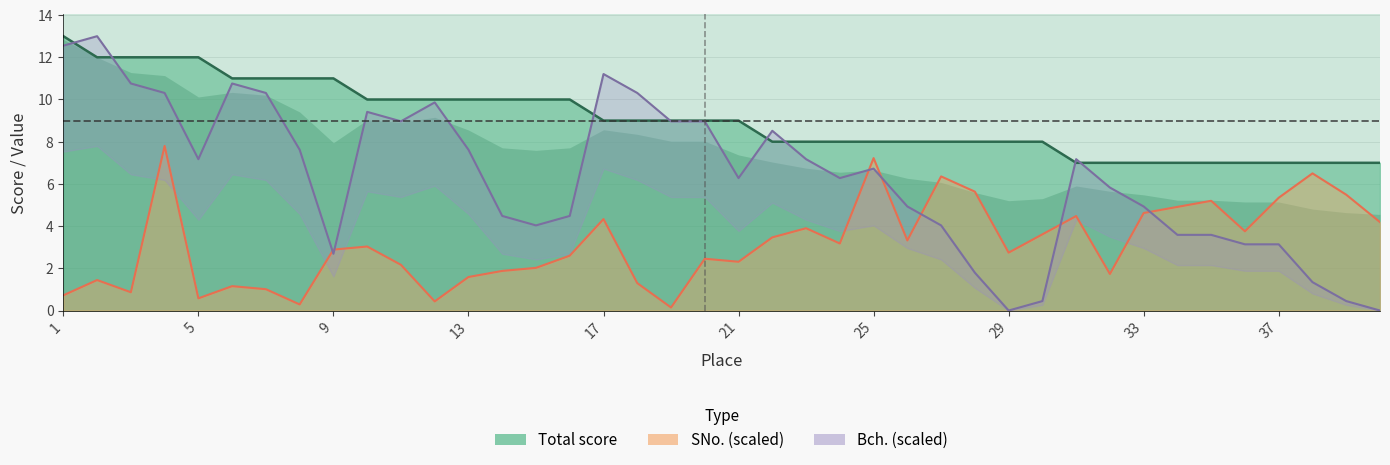

At which label is Total closest to 10?

10